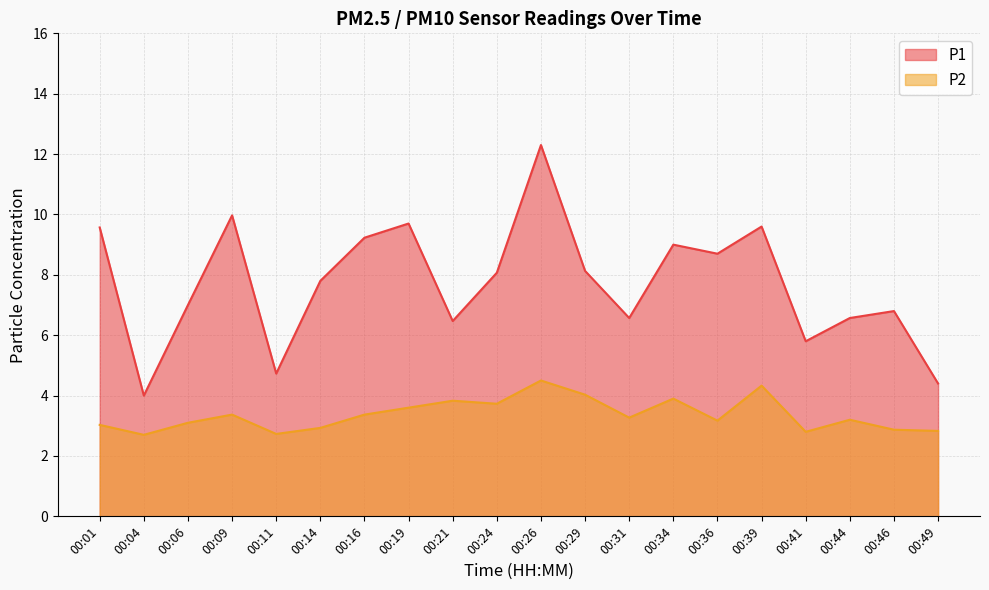

At which label is P2 closest to 3?

00:01